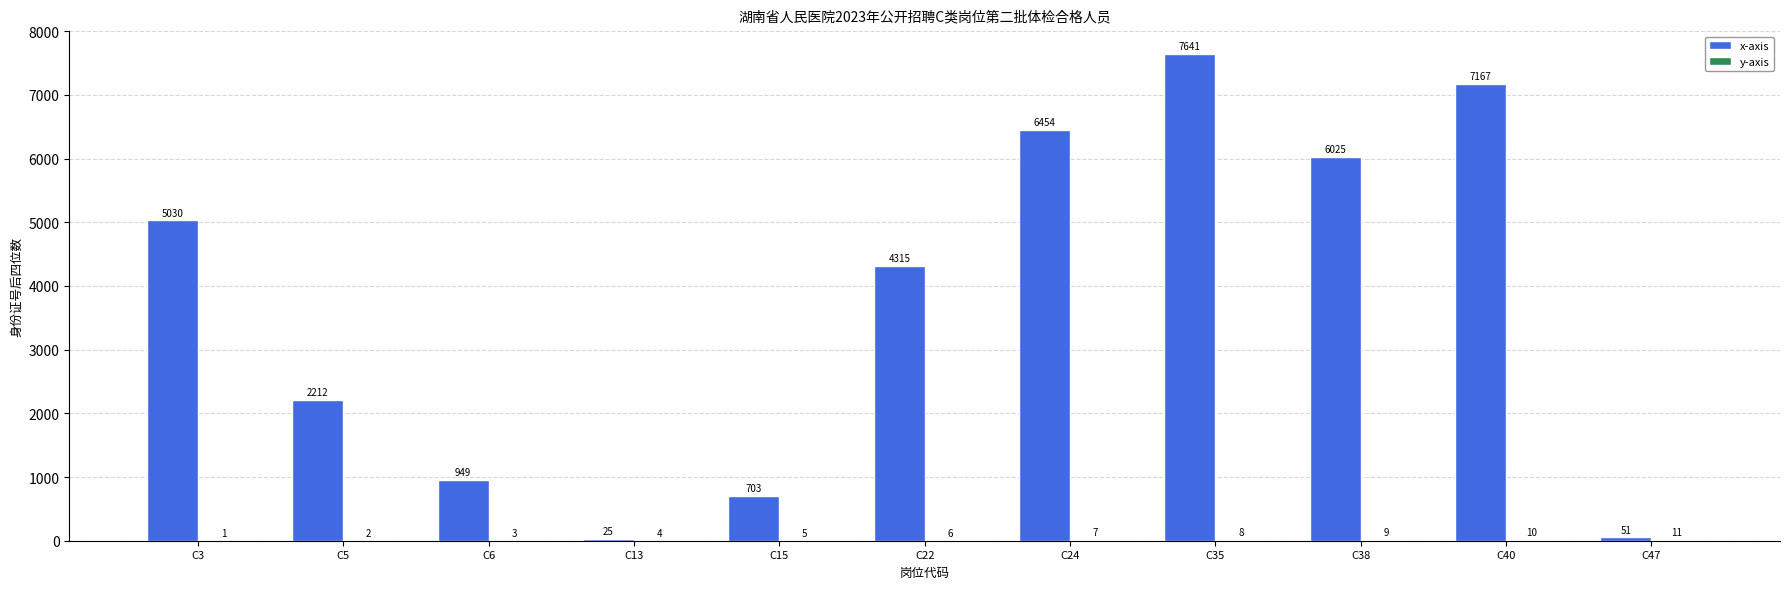

Between C22 and C40, which series saw the biggest shift?

x-axis